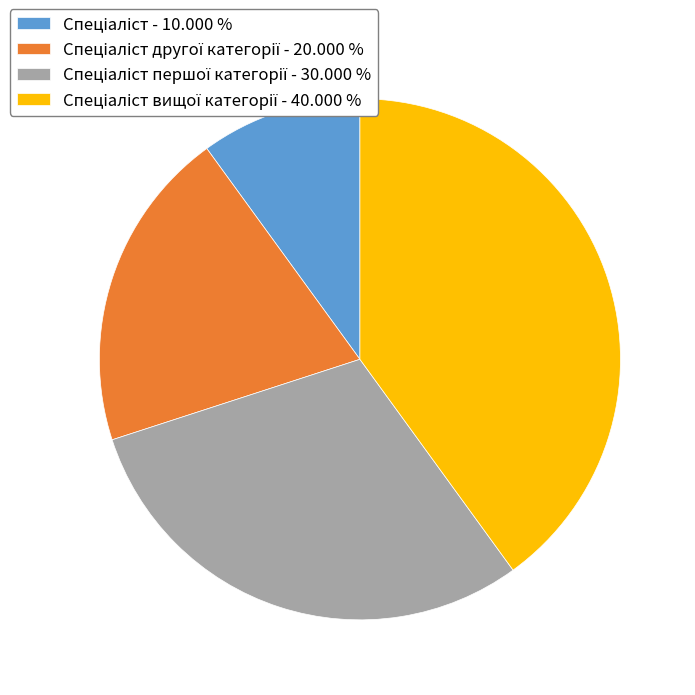

How many segments does this pie chart have?

4